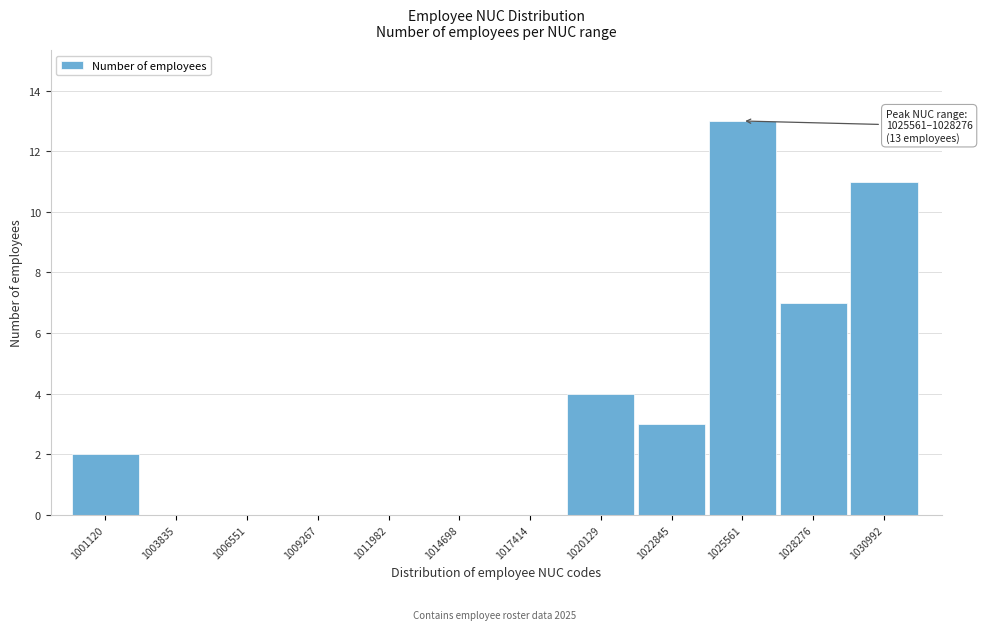

Reading left to right, extract all data points from this chart.

1001120=2	1003835=0	1006551=0	1009267=0	1011982=0	1014698=0	1017414=0	1020129=4	1022845=3	1025561=13	1028276=7	1030992=11